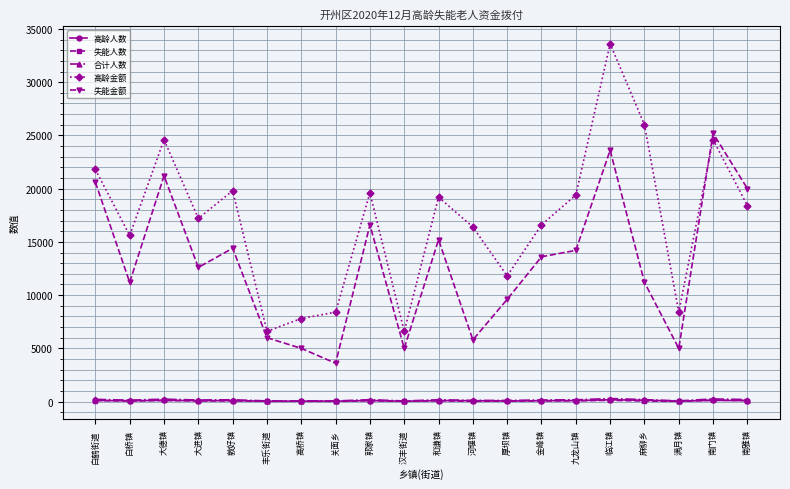

What is the value of the 失能金额 point at the 7th from the left?

5000